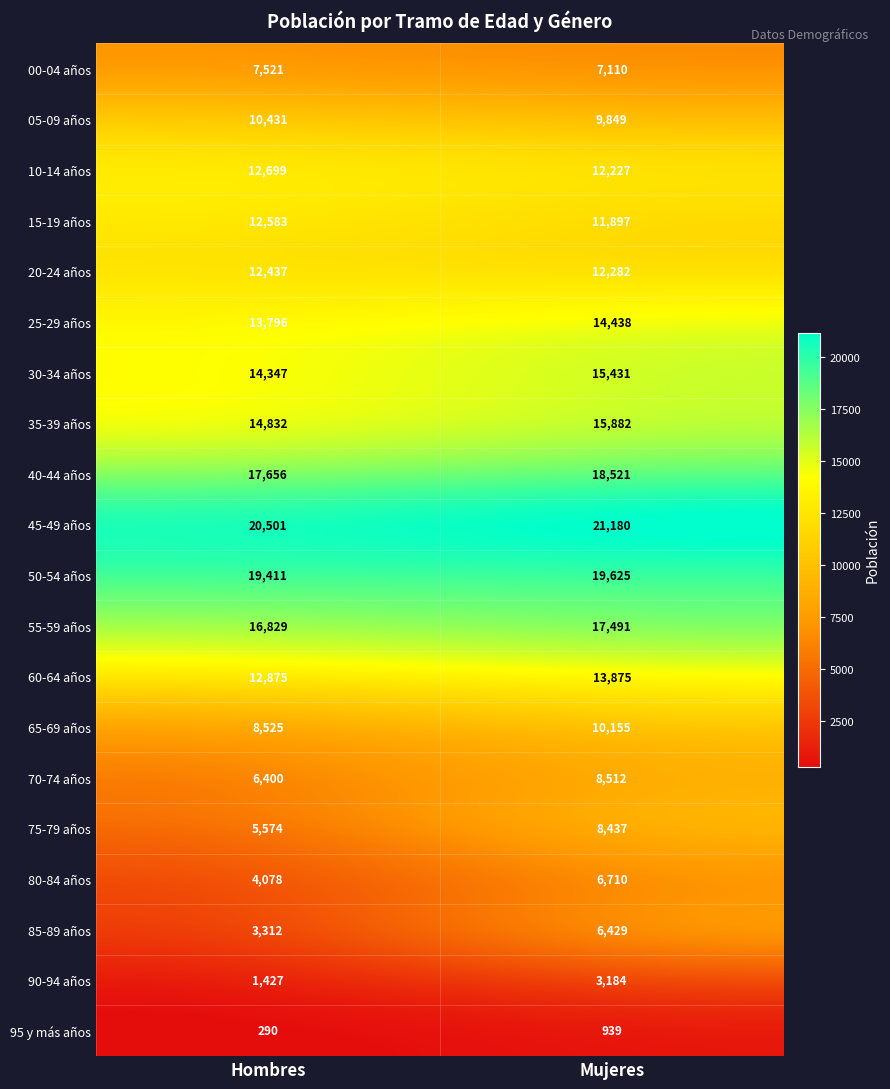

What is the spread (max minus min) of values at Mujeres?

20241